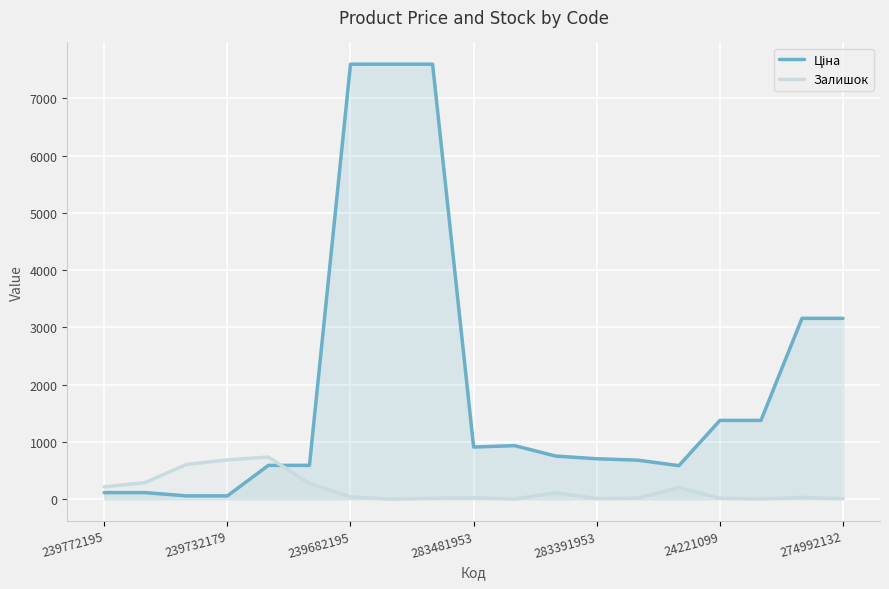

How many times do Ціна and Залишок cross each other?

1